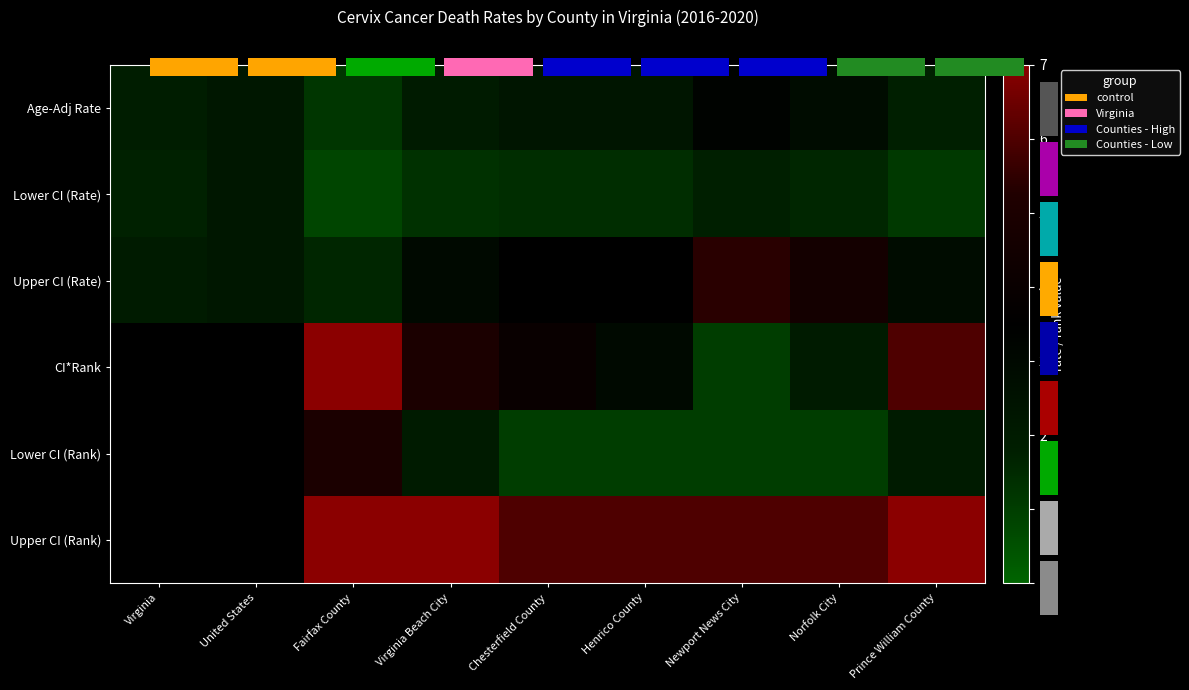

Which category has the lowest value in the Lower CI (Rank) series?

Virginia